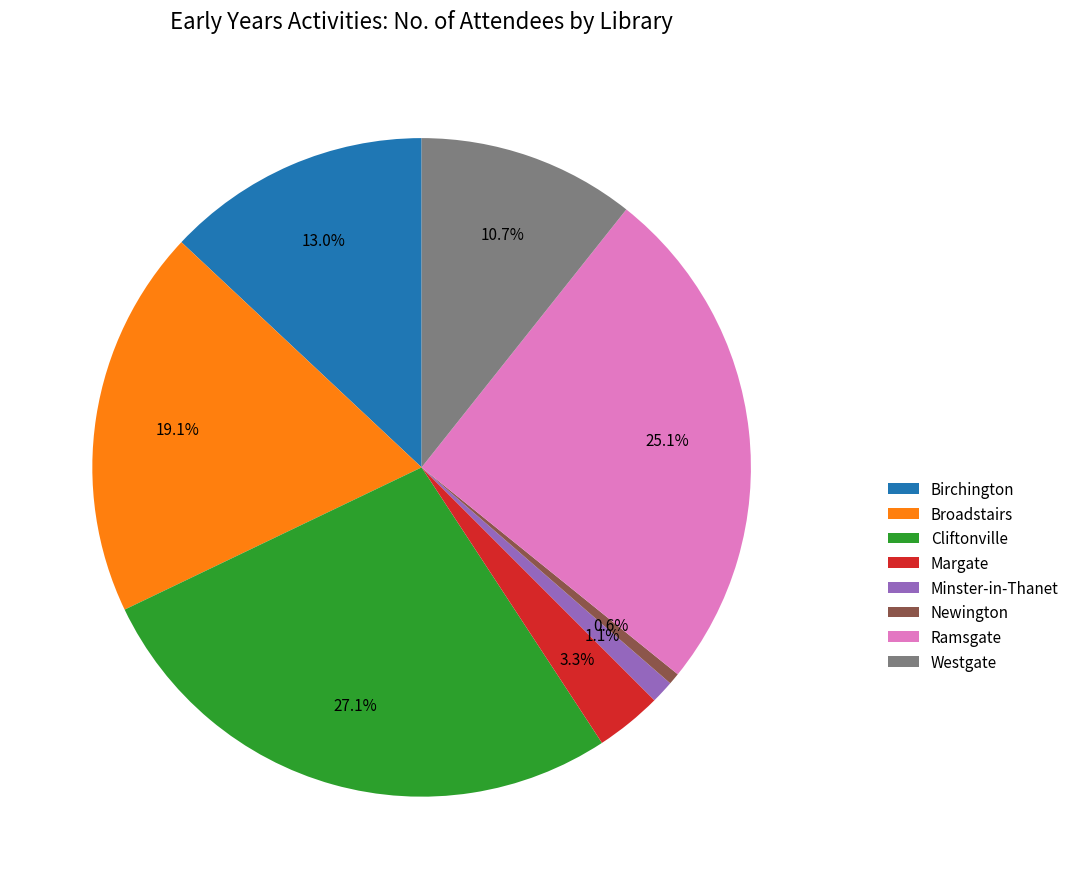

Rank the categories by value from lowest to highest.

Newington, Minster-in-Thanet, Margate, Westgate, Birchington, Broadstairs, Ramsgate, Cliftonville